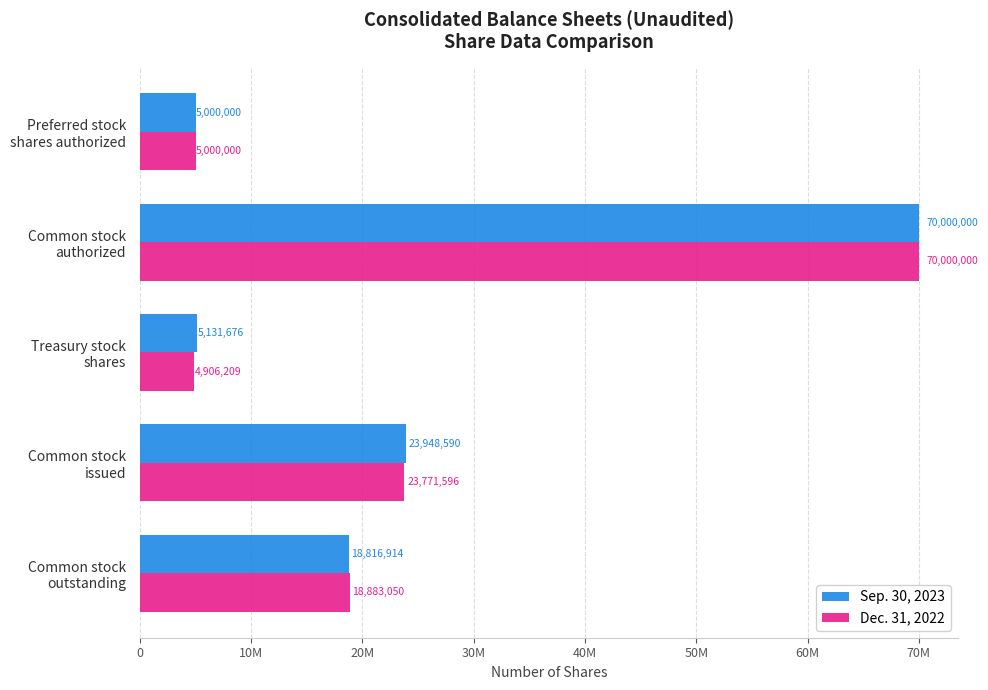

Rank the series by their average value, from lowest to highest.

Dec. 31, 2022, Sep. 30, 2023